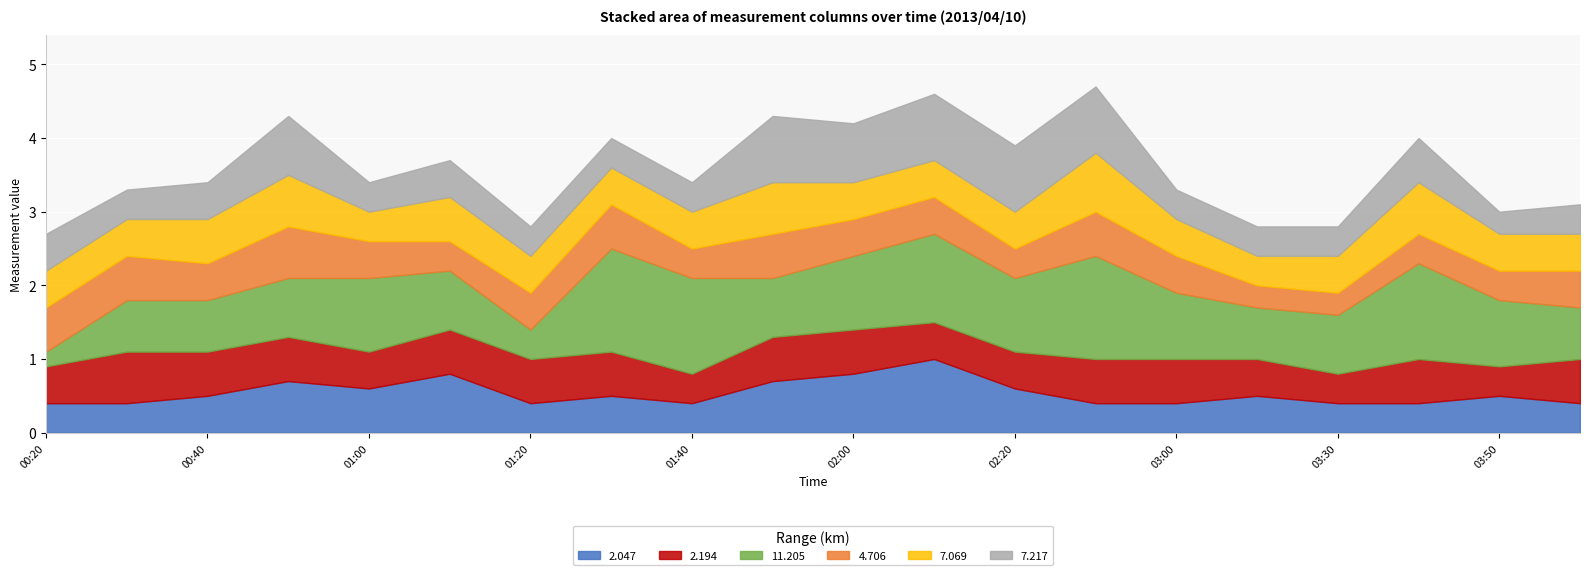

Where is 11.205 nearest to the value 0?

00:20